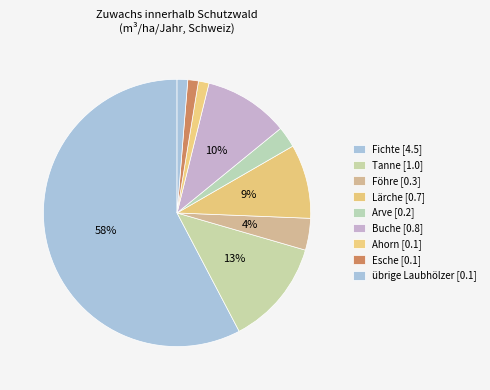

Which slice is the smallest?

Ahorn